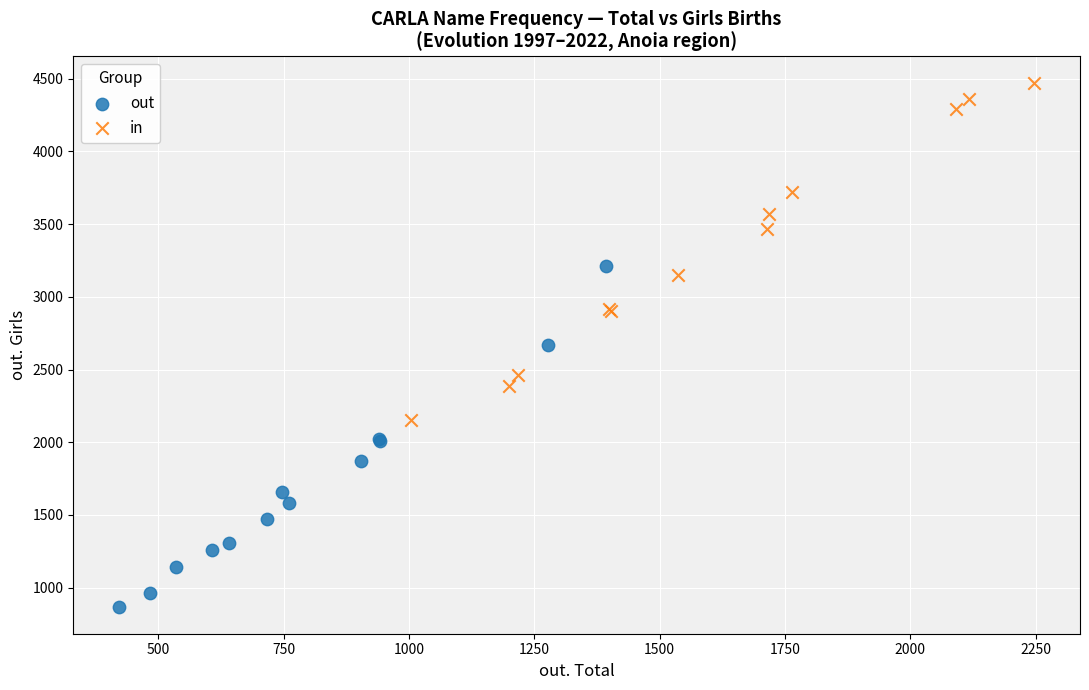

Which series contains the lowest Y value?

out